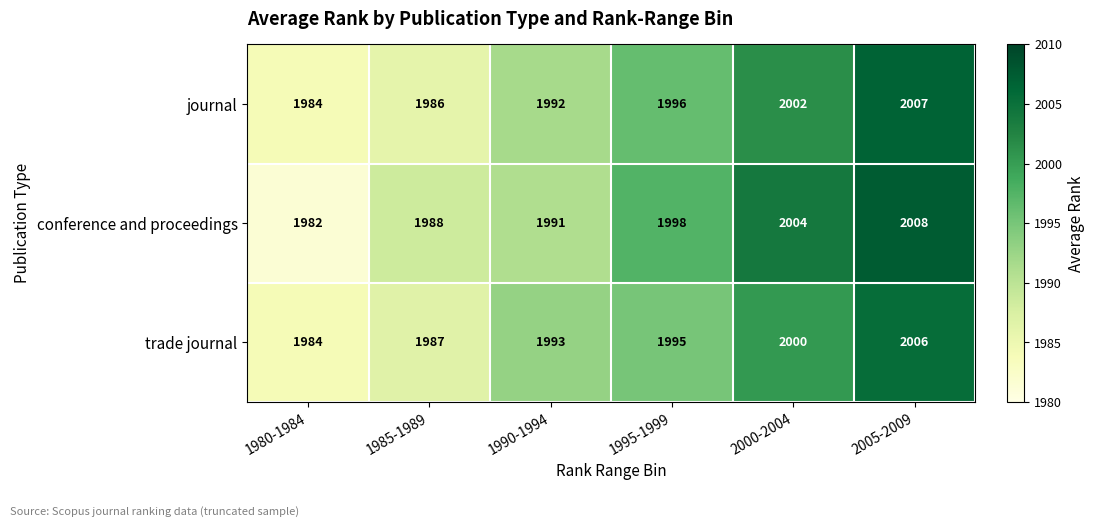

Rank the series at 2005-2009 from highest to lowest value.

conference and proceedings, journal, trade journal